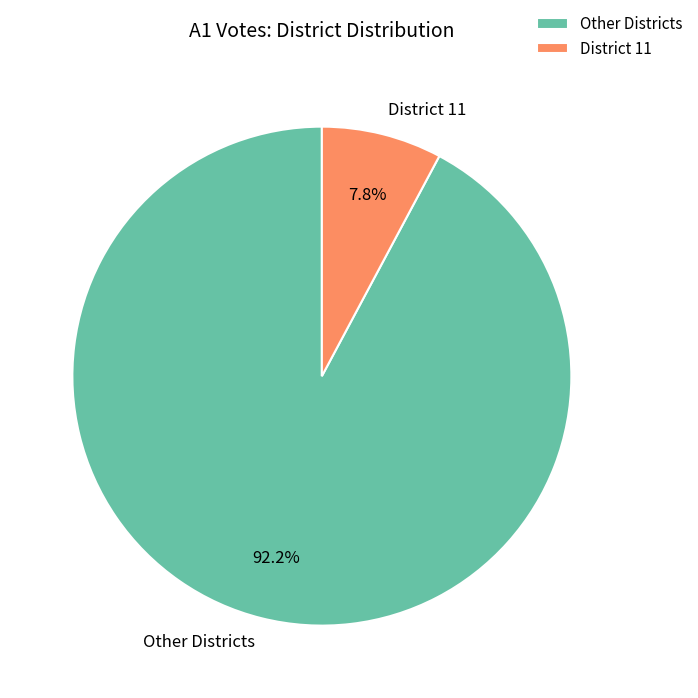

How much of the chart is everything except District 11?

92.2%